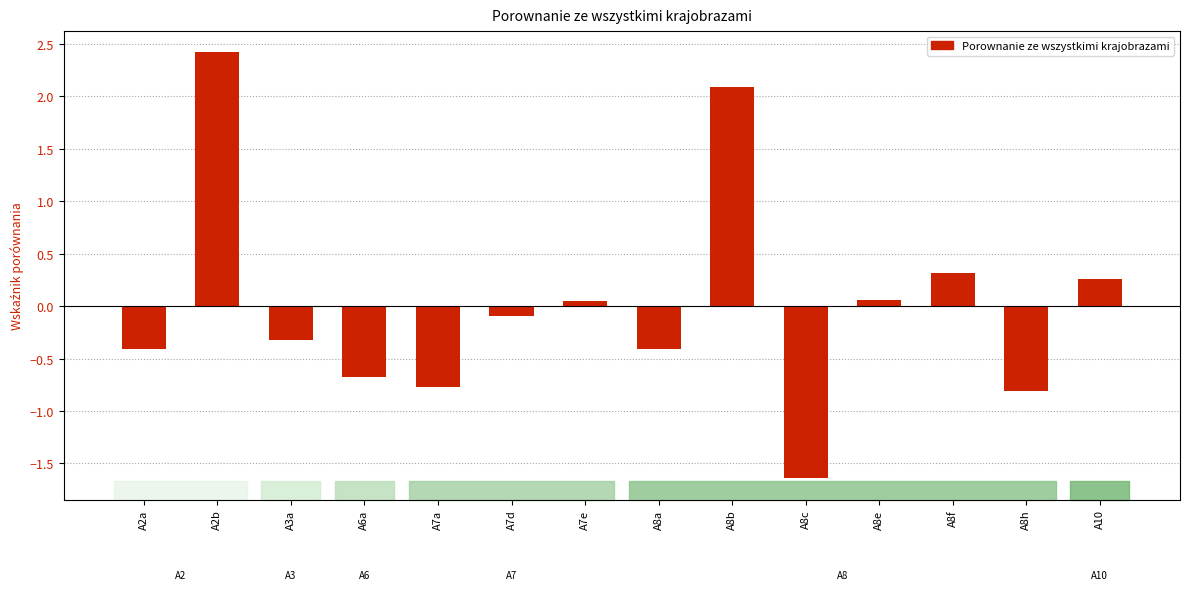

Which label corresponds to the largest value in the chart?

A2b